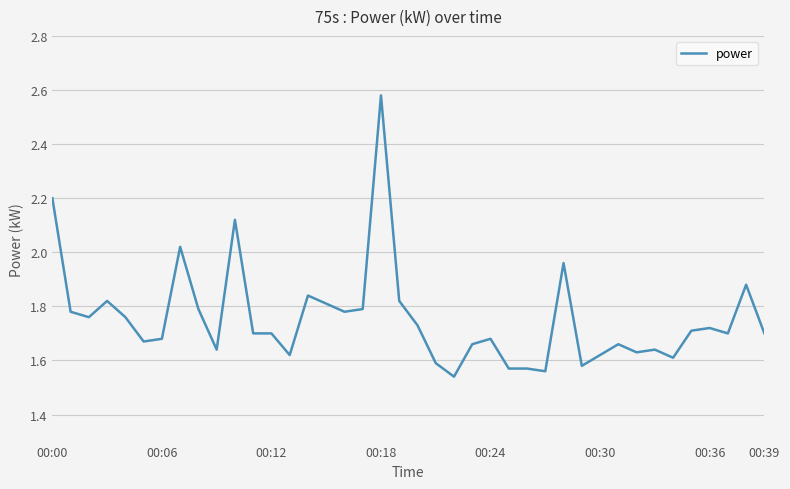

What is the difference between the maximum and minimum values?

1.0